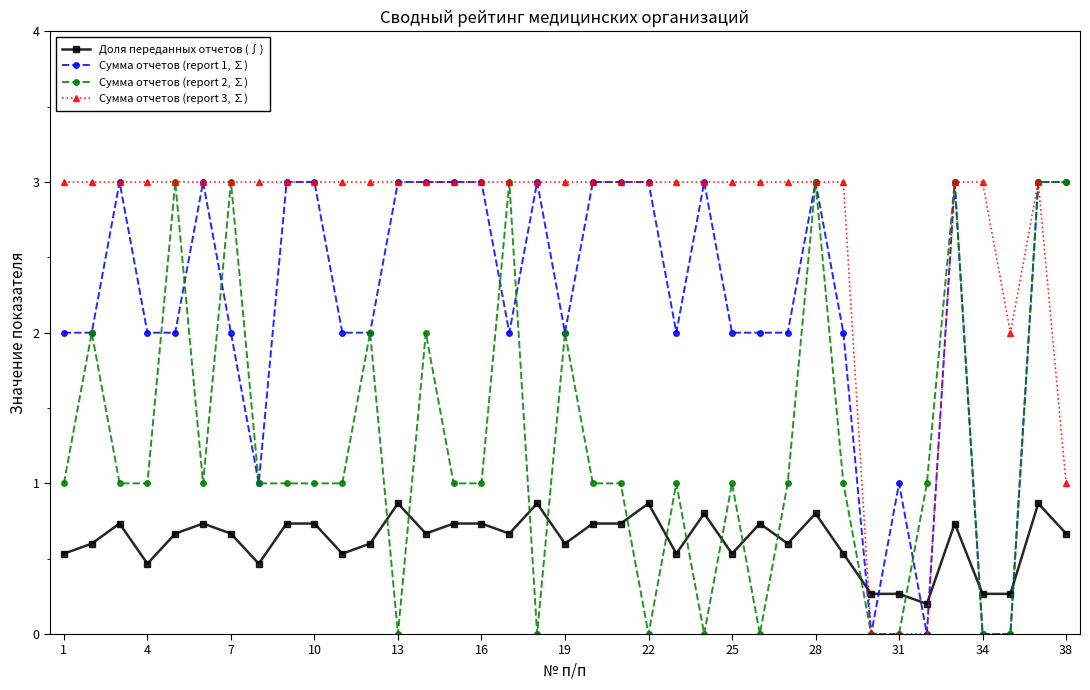

What are all the series names shown in the legend?

Доля переданных отчетов (∫), Сумма отчетов (report 1, ∑), Сумма отчетов (report 2, ∑), Сумма отчетов (report 3, ∑)